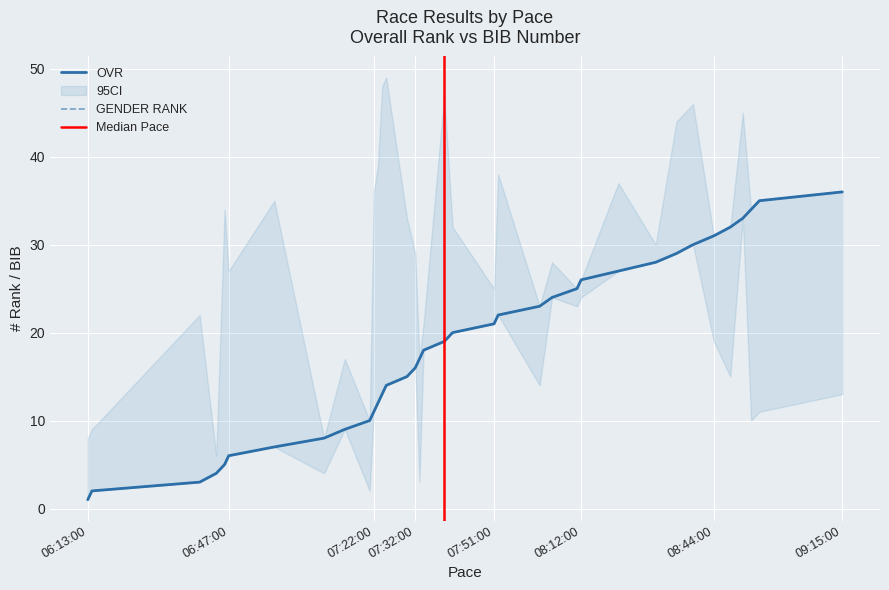

Reading left to right, what are all the values shown in this chart?

OVR: 1	2	3	4	5	6	7	8	9	10	11	12	13	14	15	16	17	18	19	20	21	22	23	24	25	26	27	28	29	30	31	32	33	34	35	36	37	38	39	40
GENDER RANK: 1	2	3	4	5	6	7	8	9	10	11	12	13	14	15	16	17	18	19	20	21	22	23	24	25	26	27	28	29	30	31	32	33	34	35	36	37	38	39	40
BIB: 8	9	22	6	34	27	35	4	17	2	36	39	48	49	33	29	3	21	47	32	25	38	14	28	23	24	37	30	44	46	19	15	45	10	11	13	40	20	5	41